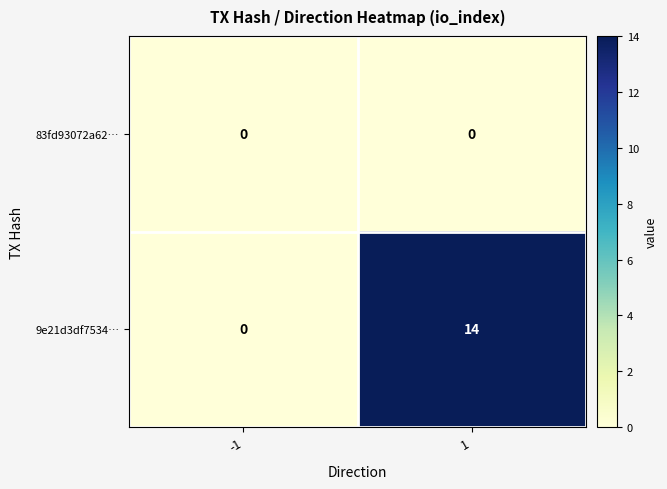

Reading right to left, list all the values displayed in this chart.

83fd93072a62…: 1=0	-1=0
9e21d3df7534…: 1=14	-1=0